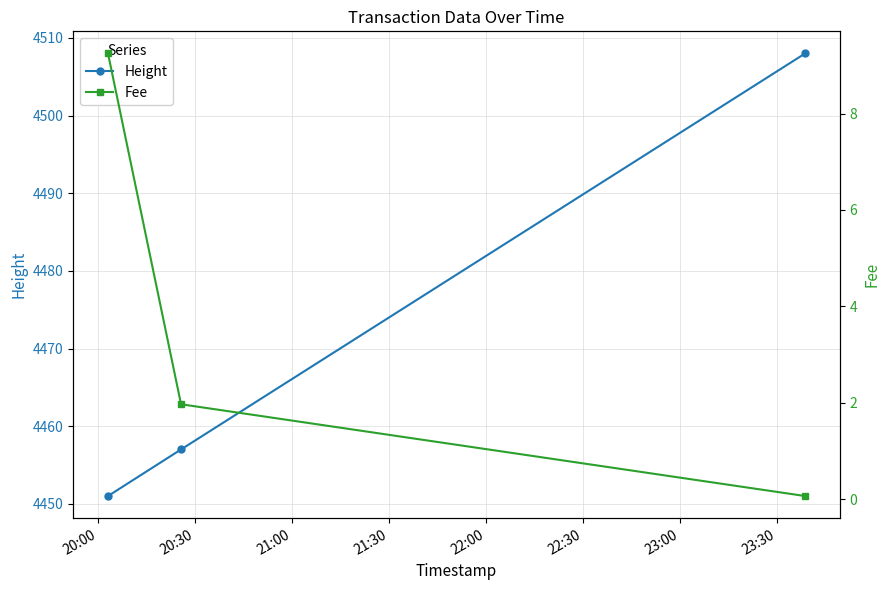

What is the minimum value shown in the chart?

0.1